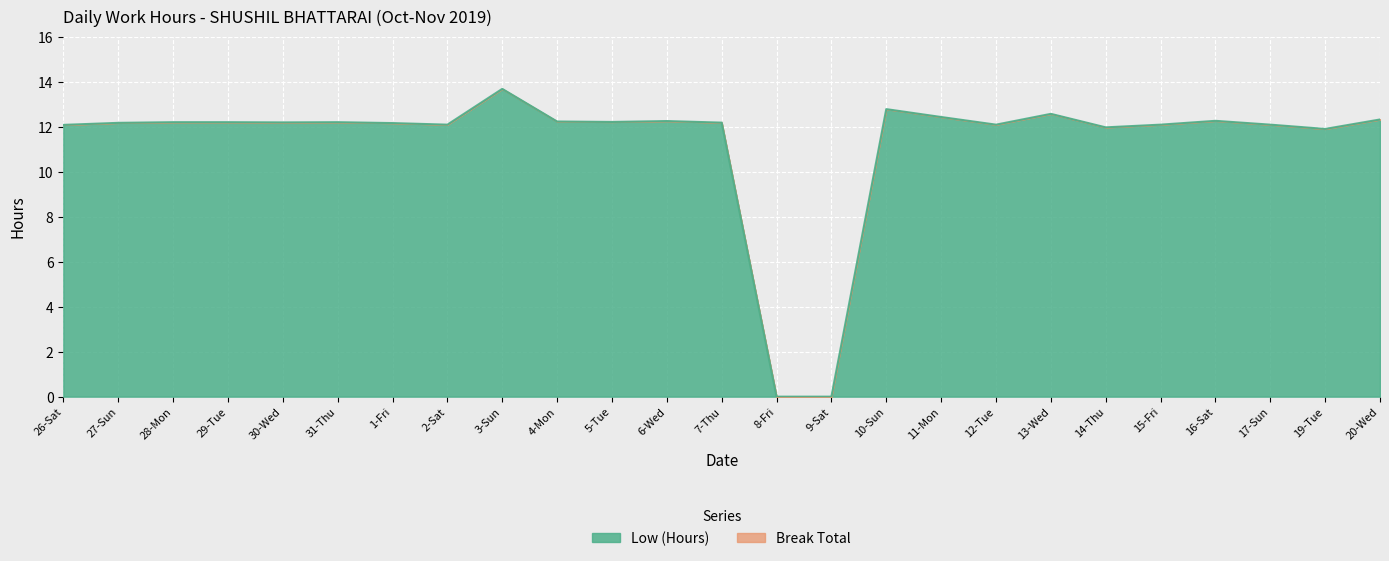

Reading right to left, extract all data points from this chart.

12.3	11.9	12.1	12.3	12.1	12.0	12.6	12.1	12.4	12.8	0.0	0.0	12.2	12.2	12.2	12.2	13.7	12.1	12.2	12.2	12.2	12.2	12.2	12.2	12.1